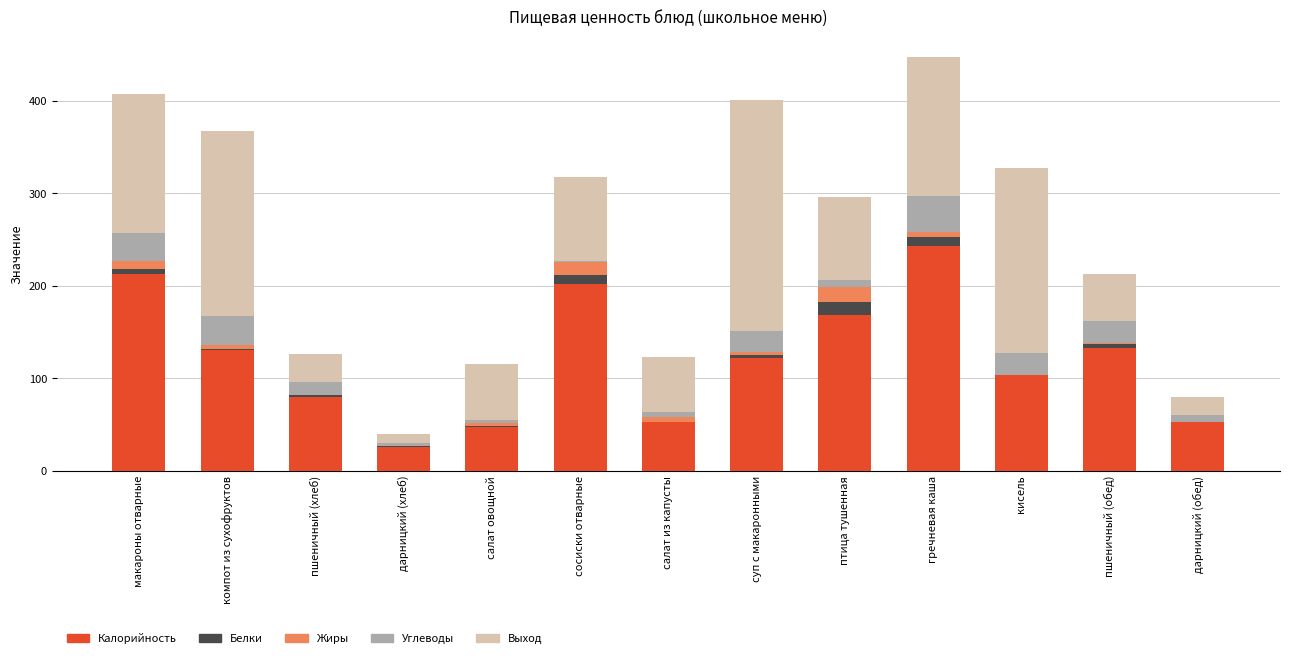

At which label does Калорийность reach its peak?

гречневая каша